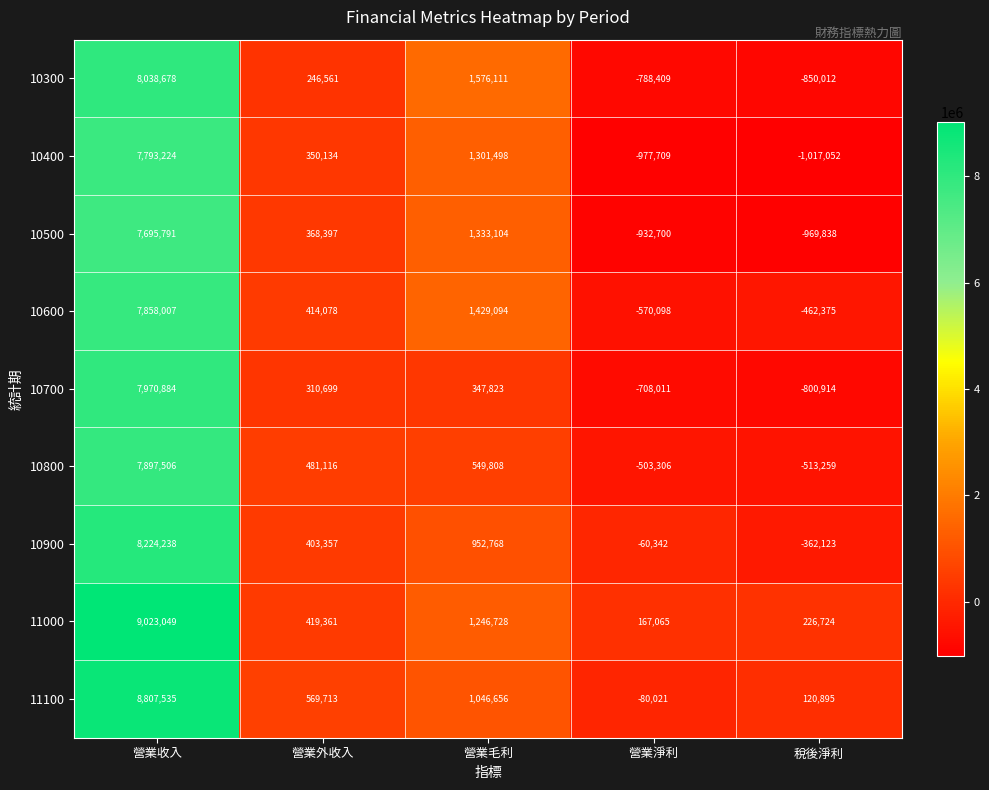

How many values in 10400 are above zero?

3